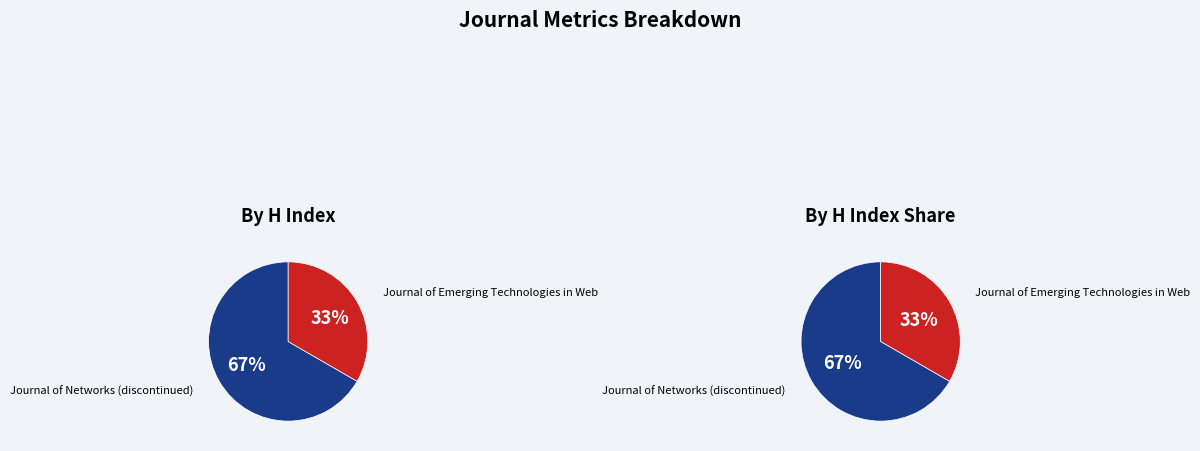

What percentage is the Journal of Networks (discontinued) slice, to the nearest percent?

67%